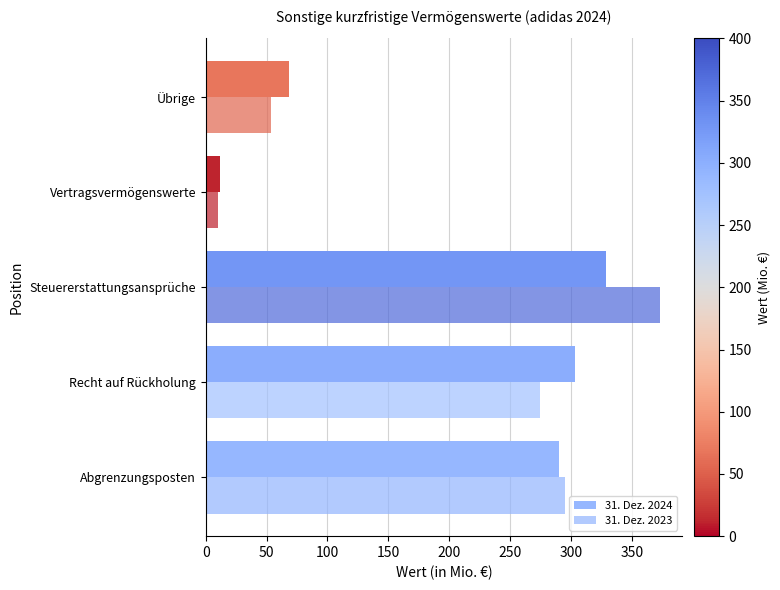

How many series are shown in this chart?

2